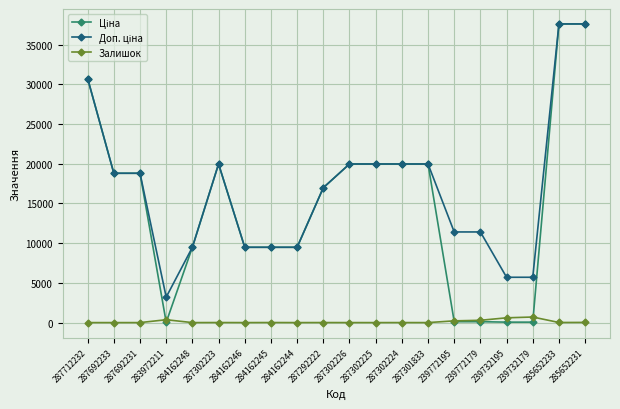

At how many categories does at least one series exceed 10736?

13